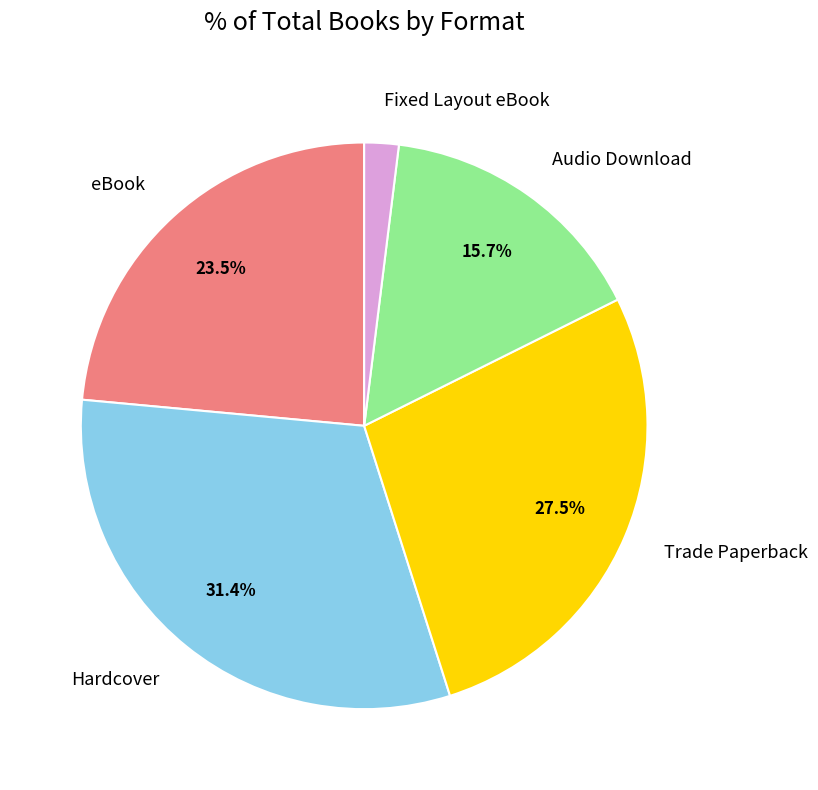

Rank the categories by value from highest to lowest.

Hardcover, Trade Paperback, eBook, Audio Download, Fixed Layout eBook